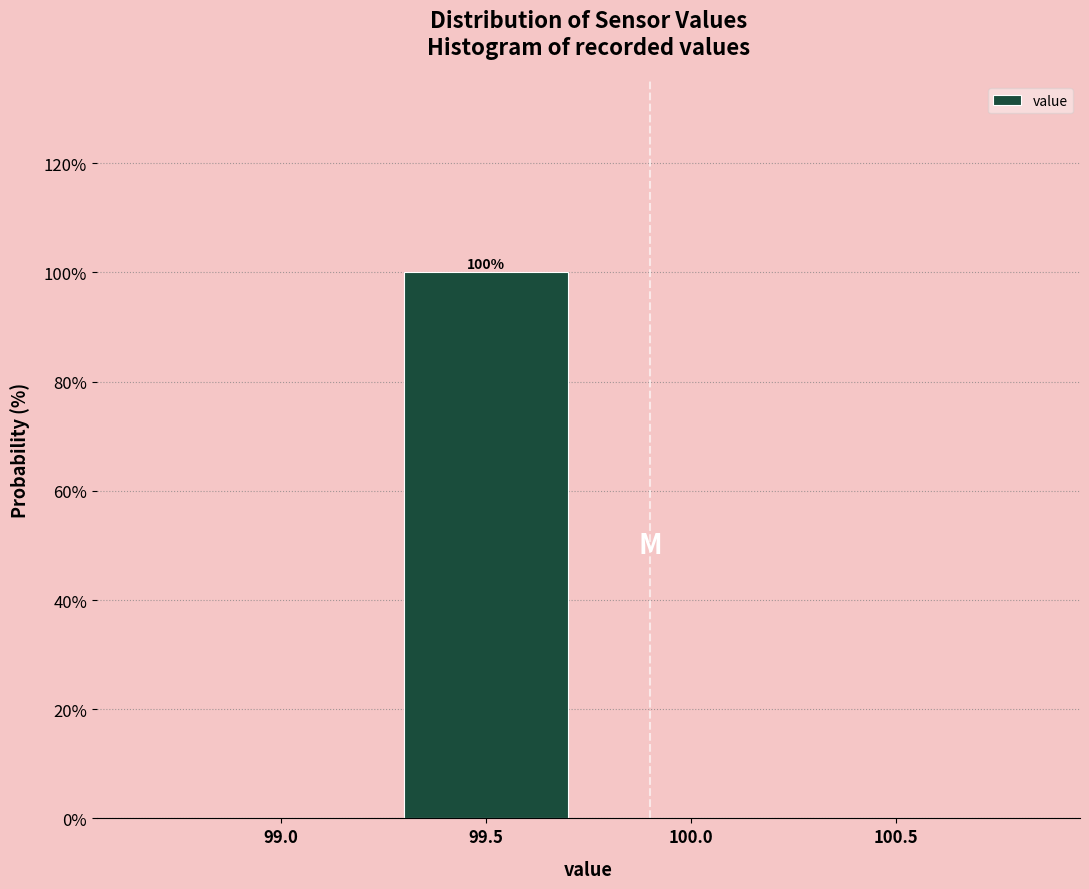

Reading right to left, extract all data points from this chart.

100.5=0	100.0=0	99.5=100	99.0=0